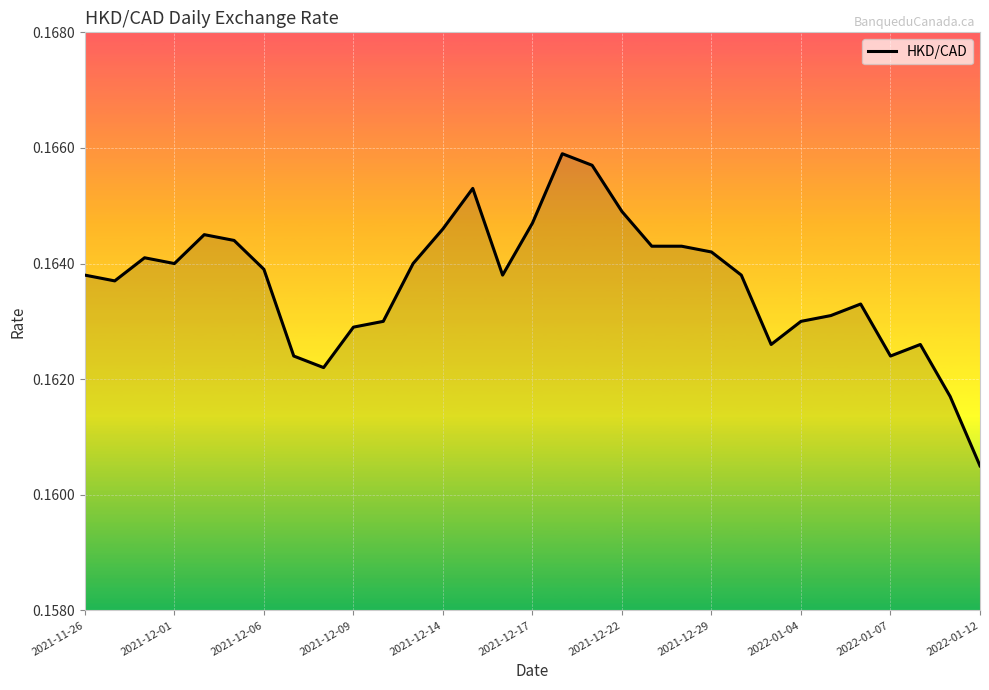

Count the number of categories in the chart.

31